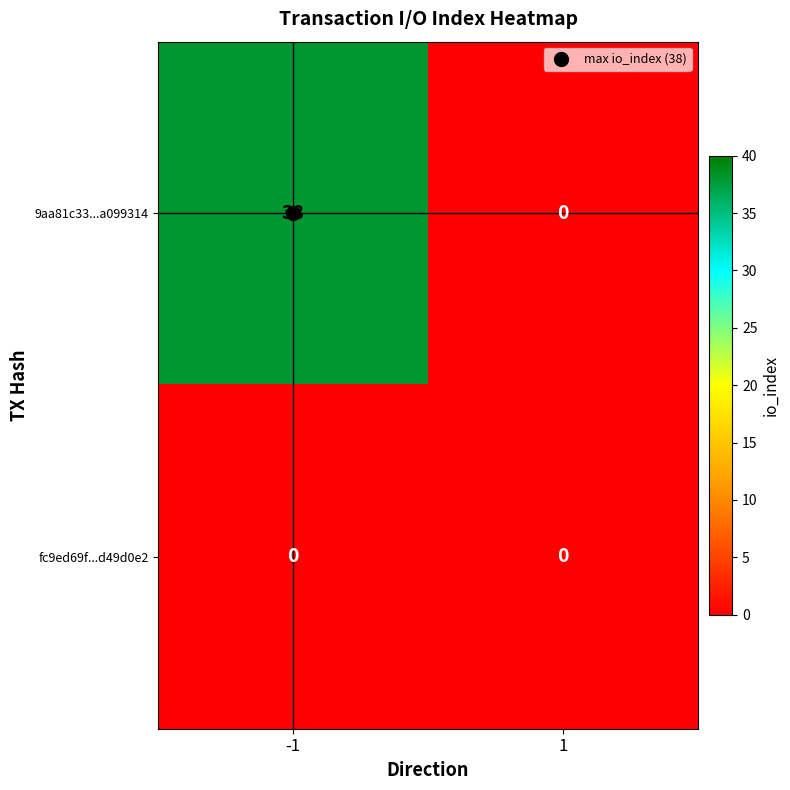

Which series has the largest range (max minus min)?

9aa81c33...a099314